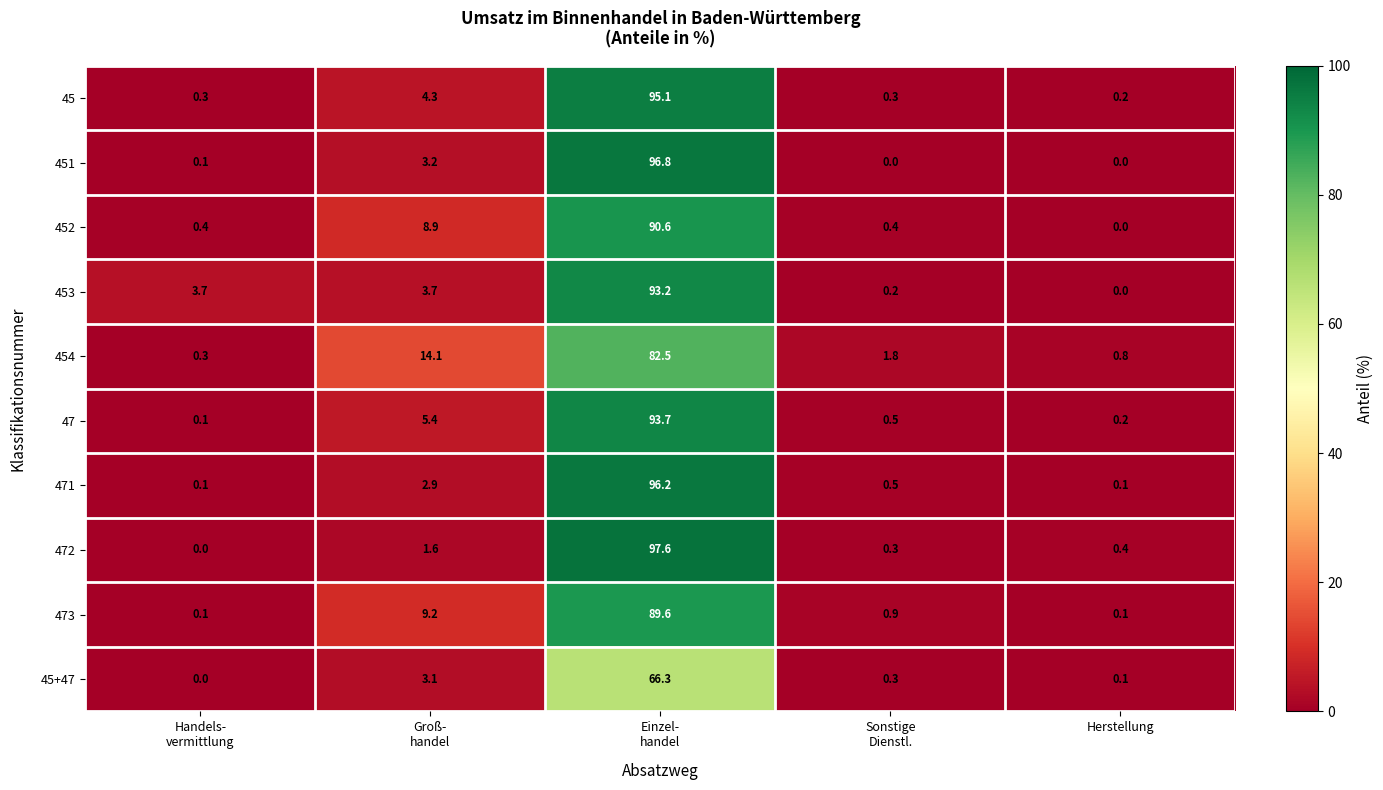

How many series are shown in this chart?

10